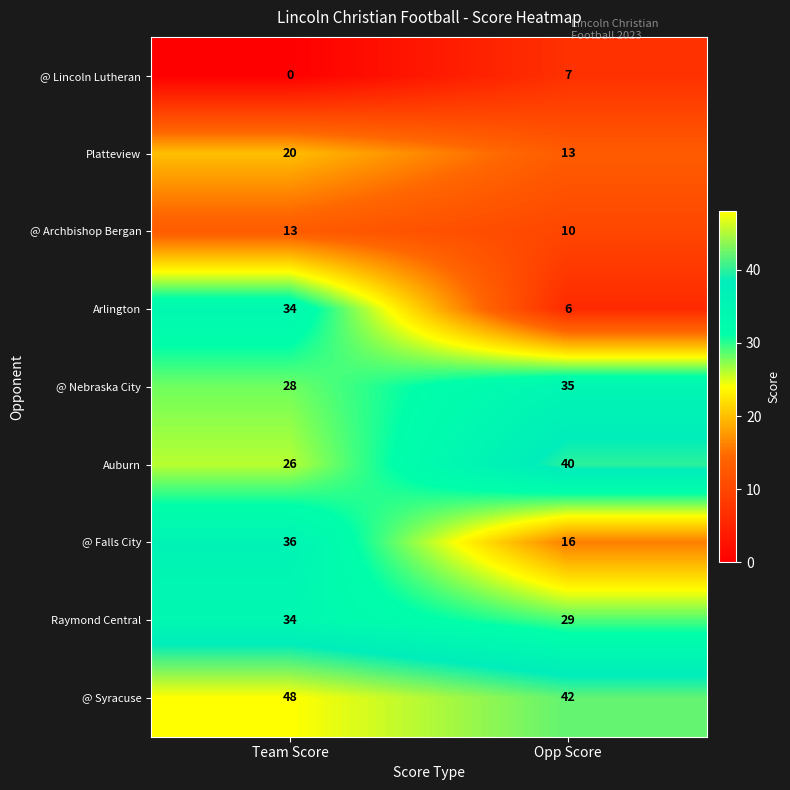

List the labels in order of Raymond Central value, smallest first.

Opp Score, Team Score